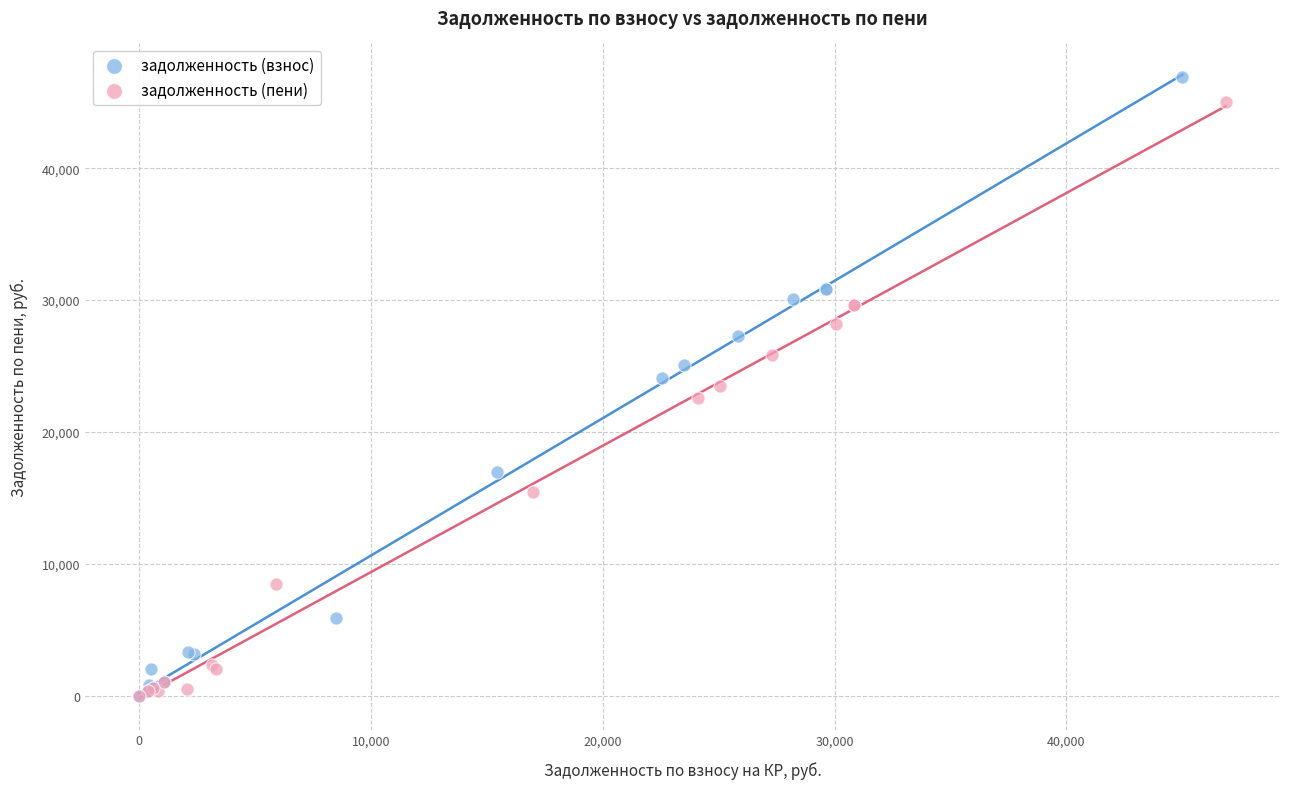

Which series contains the highest Y value?

задолженность (взнос)